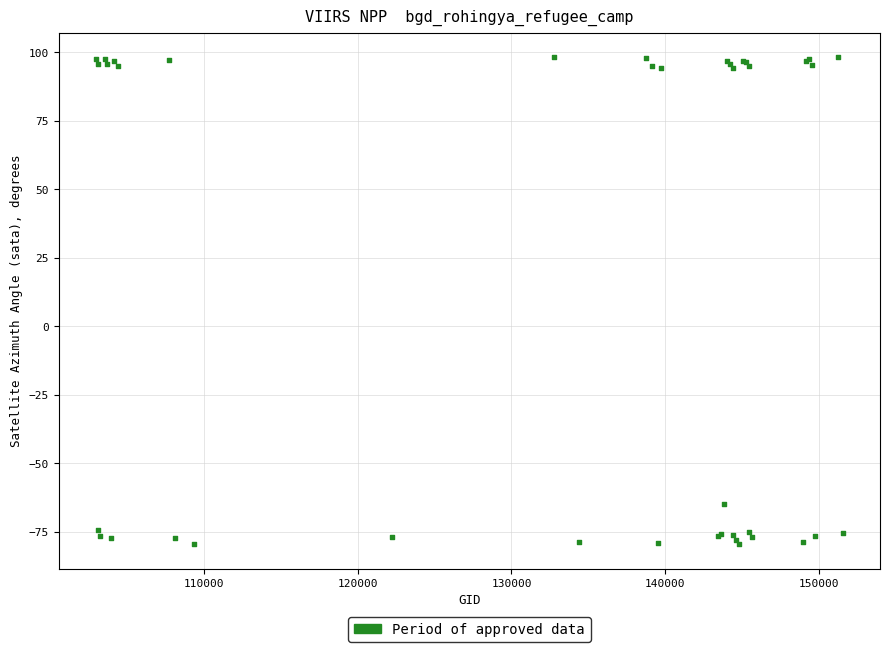

What Y value in the scatter plot is closest to 9?

-64.9